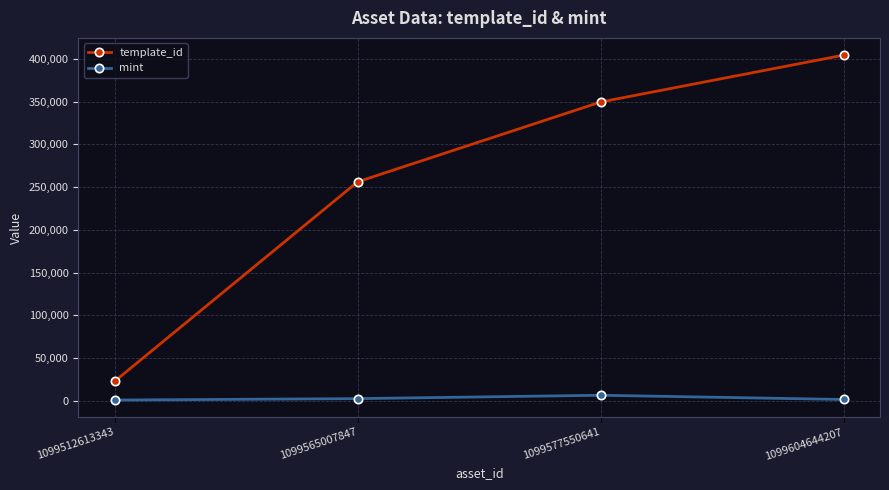

What is the maximum value shown in the chart?

404373